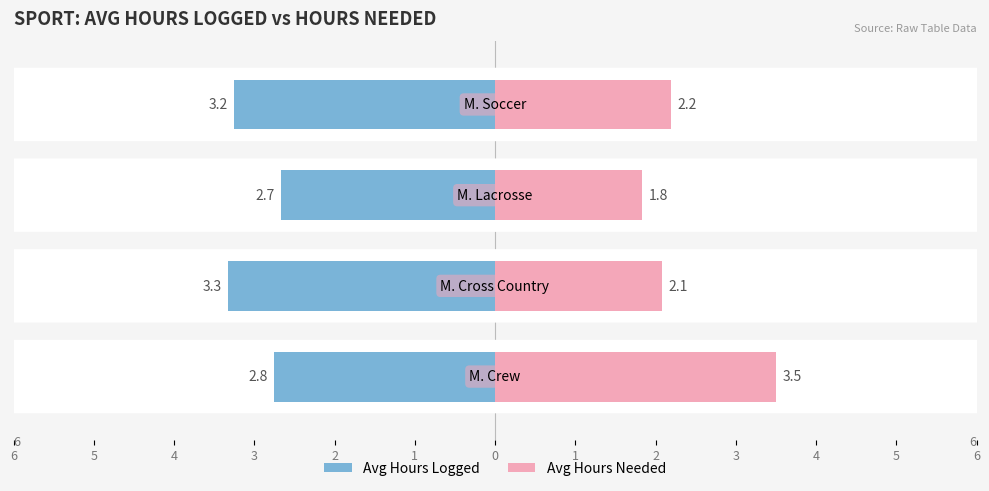

The Avg Hours Needed series shows 3.0 at M. Soccer. True or false?

False